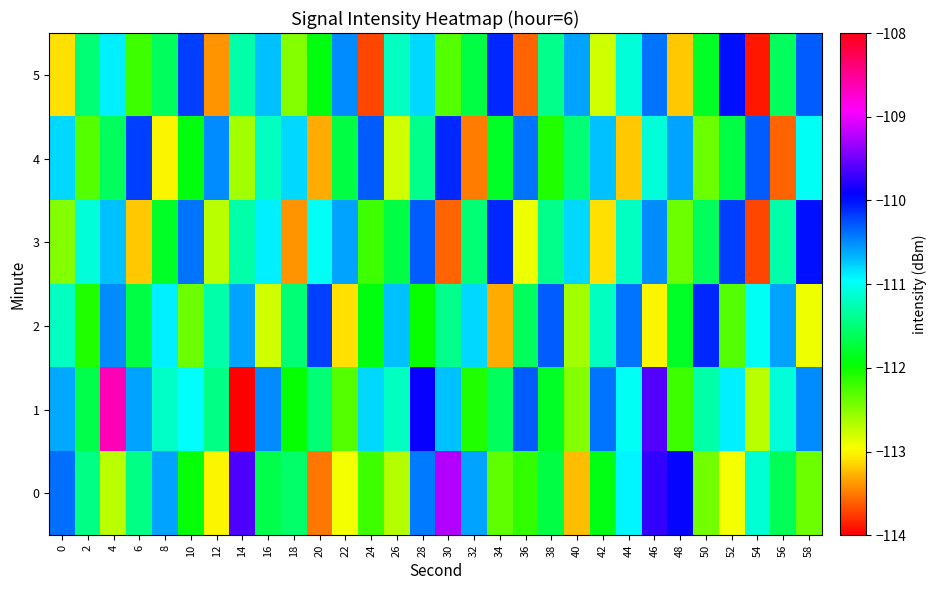

Reading left to right, list all the values displayed in this chart.

0: 0=-110.4	2=-111.4	4=-112.7	6=-111.4	8=-110.6	10=-111.9	12=-113.0	14=-109.6	16=-111.7	18=-111.6	20=-113.5	22=-112.9	24=-112.2	26=-112.7	28=-110.4	30=-109.2	32=-110.6	34=-112.3	36=-112.2	38=-111.7	40=-113.2	42=-111.9	44=-110.9	46=-109.7	48=-109.9	50=-112.4	52=-112.9	54=-111.1	56=-111.6	58=-112.4
1: 0=-110.6	2=-111.7	4=-108.7	6=-110.6	8=-111.2	10=-111.0	12=-111.4	14=-114.1	16=-110.5	18=-112.0	20=-111.5	22=-112.3	24=-110.8	26=-111.2	28=-109.9	30=-110.7	32=-112.1	34=-111.6	36=-110.3	38=-111.8	40=-112.5	42=-110.4	44=-111.0	46=-109.6	48=-112.2	50=-111.3	52=-110.9	54=-112.7	56=-111.1	58=-110.5
2: 0=-111.2	2=-112.1	4=-110.5	6=-111.7	8=-110.9	10=-112.4	12=-111.3	14=-110.6	16=-112.8	18=-111.5	20=-110.2	22=-113.1	24=-111.9	26=-110.7	28=-112.0	30=-111.4	32=-110.8	34=-113.3	36=-111.6	38=-110.3	40=-112.6	42=-111.2	44=-110.4	46=-113.0	48=-111.8	50=-110.1	52=-112.3	54=-111.0	56=-110.6	58=-112.9
3: 0=-112.5	2=-111.1	4=-110.7	6=-113.2	8=-111.8	10=-110.4	12=-112.7	14=-111.3	16=-110.9	18=-113.4	20=-111.0	22=-110.6	24=-112.2	26=-111.7	28=-110.3	30=-113.6	32=-111.5	34=-110.1	36=-112.9	38=-111.4	40=-110.8	42=-113.1	44=-111.2	46=-110.5	48=-112.4	50=-111.6	52=-110.2	54=-113.7	56=-111.3	58=-110.0
4: 0=-110.8	2=-112.3	4=-111.6	6=-110.2	8=-113.0	10=-111.9	12=-110.5	14=-112.6	16=-111.2	18=-110.8	20=-113.3	22=-111.7	24=-110.3	26=-112.8	28=-111.4	30=-110.1	32=-113.5	34=-111.8	36=-110.4	38=-112.1	40=-111.5	42=-110.7	44=-113.2	46=-111.1	48=-110.6	50=-112.4	52=-111.7	54=-110.3	56=-113.6	58=-111.0
5: 0=-113.1	2=-111.5	4=-110.9	6=-112.2	8=-111.6	10=-110.2	12=-113.4	14=-111.3	16=-110.7	18=-112.5	20=-111.9	22=-110.5	24=-113.7	26=-111.2	28=-110.8	30=-112.3	32=-111.7	34=-110.1	36=-113.6	38=-111.4	40=-110.6	42=-112.8	44=-111.1	46=-110.4	48=-113.2	50=-111.8	52=-110.0	54=-113.9	56=-111.6	58=-110.3